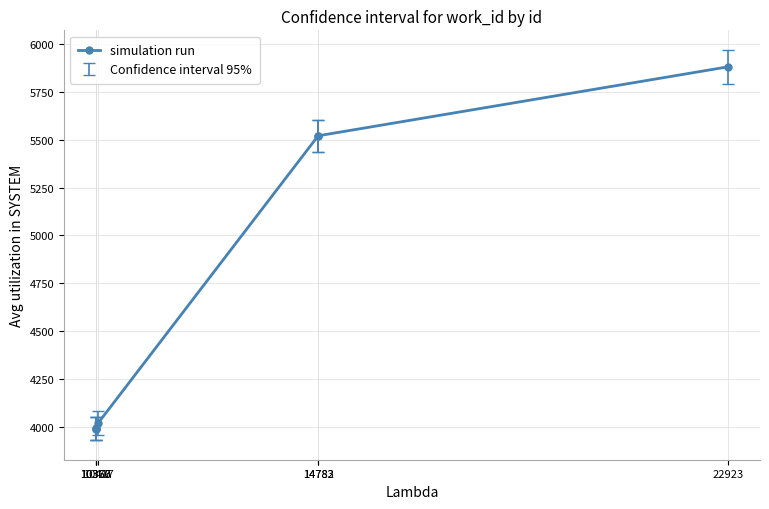

What is the sum of the values at 14783 and 22923?

11400